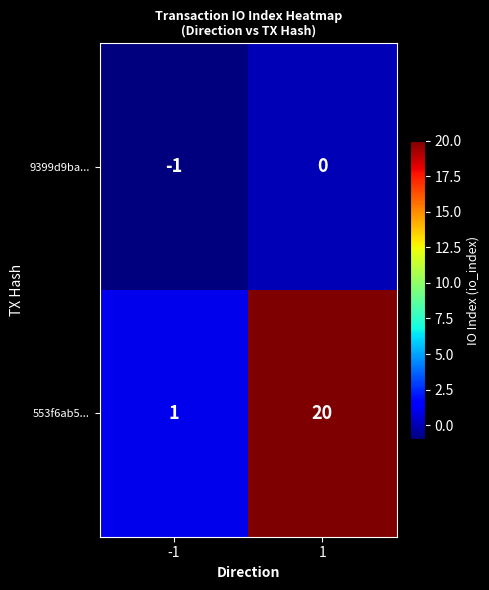

Reading left to right, extract all data points from this chart.

9399d9ba...: -1=-1	1=0
553f6ab5...: -1=1	1=20